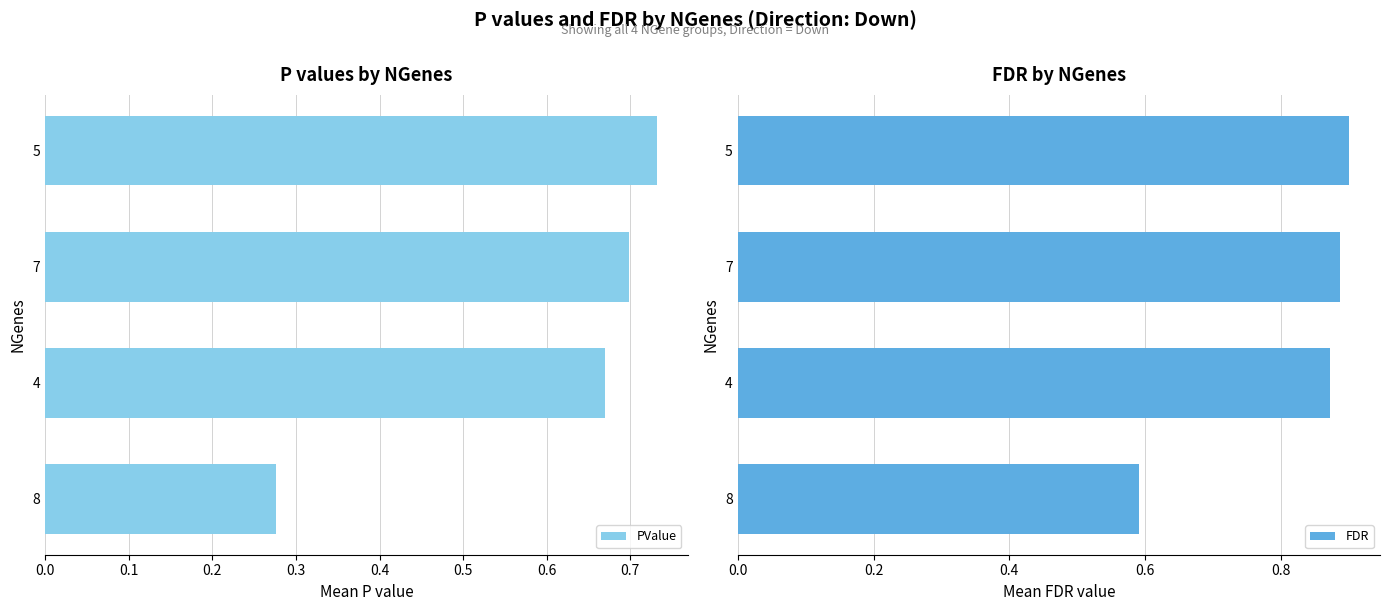

Is it true that PValue equals 1.0 at 7?

False